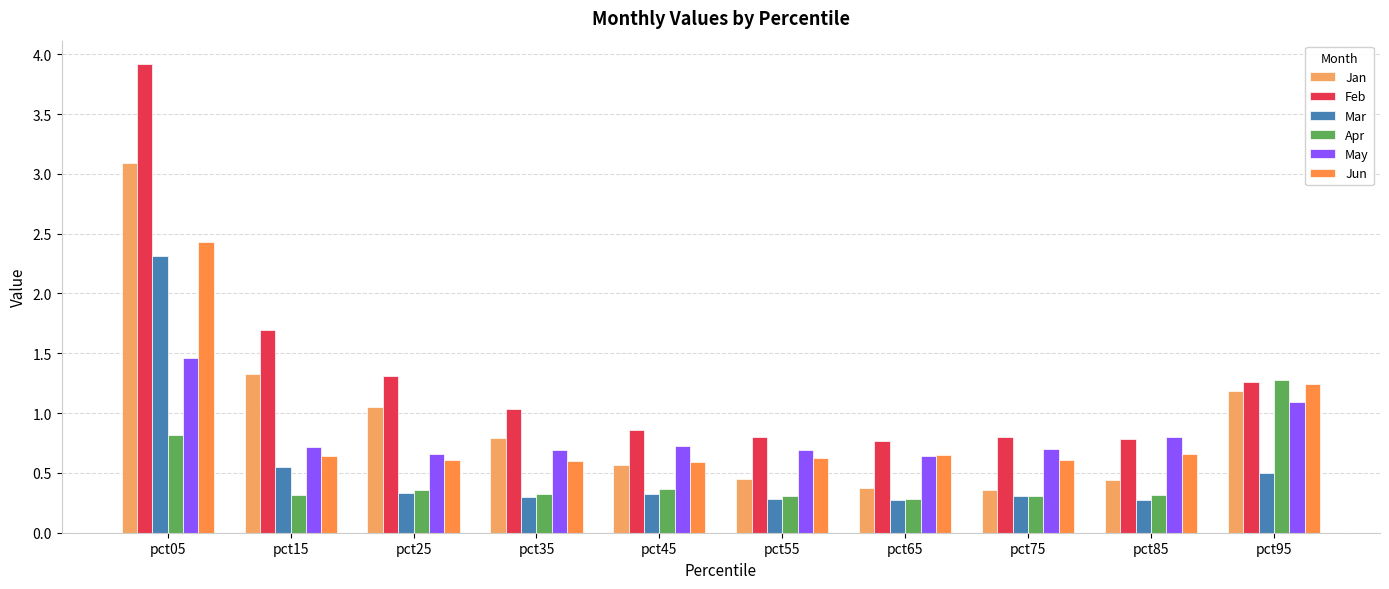

At which category is the sum across all series the highest?

pct05